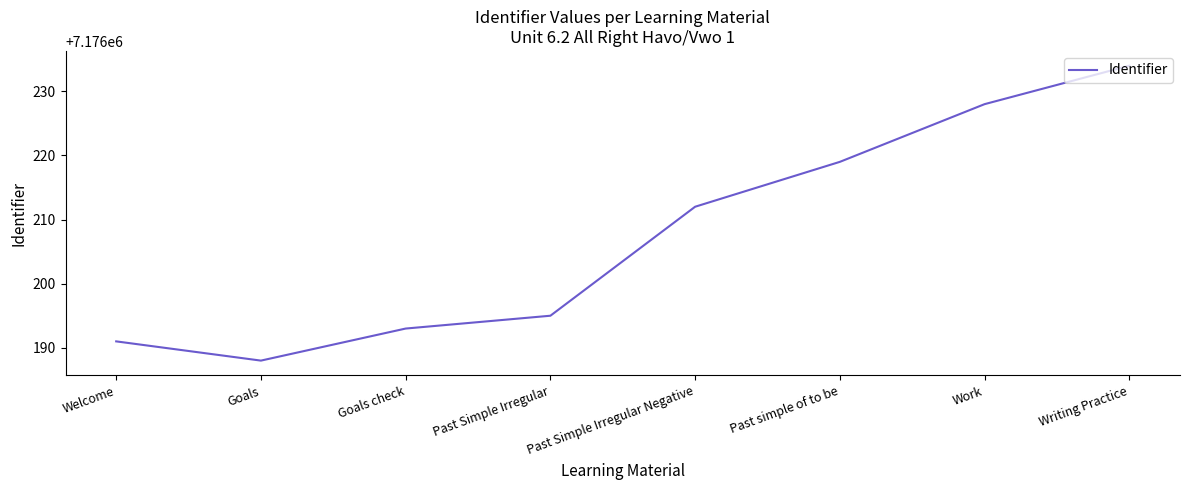

What is the difference between the values at Goals check and Writing Practice?

41